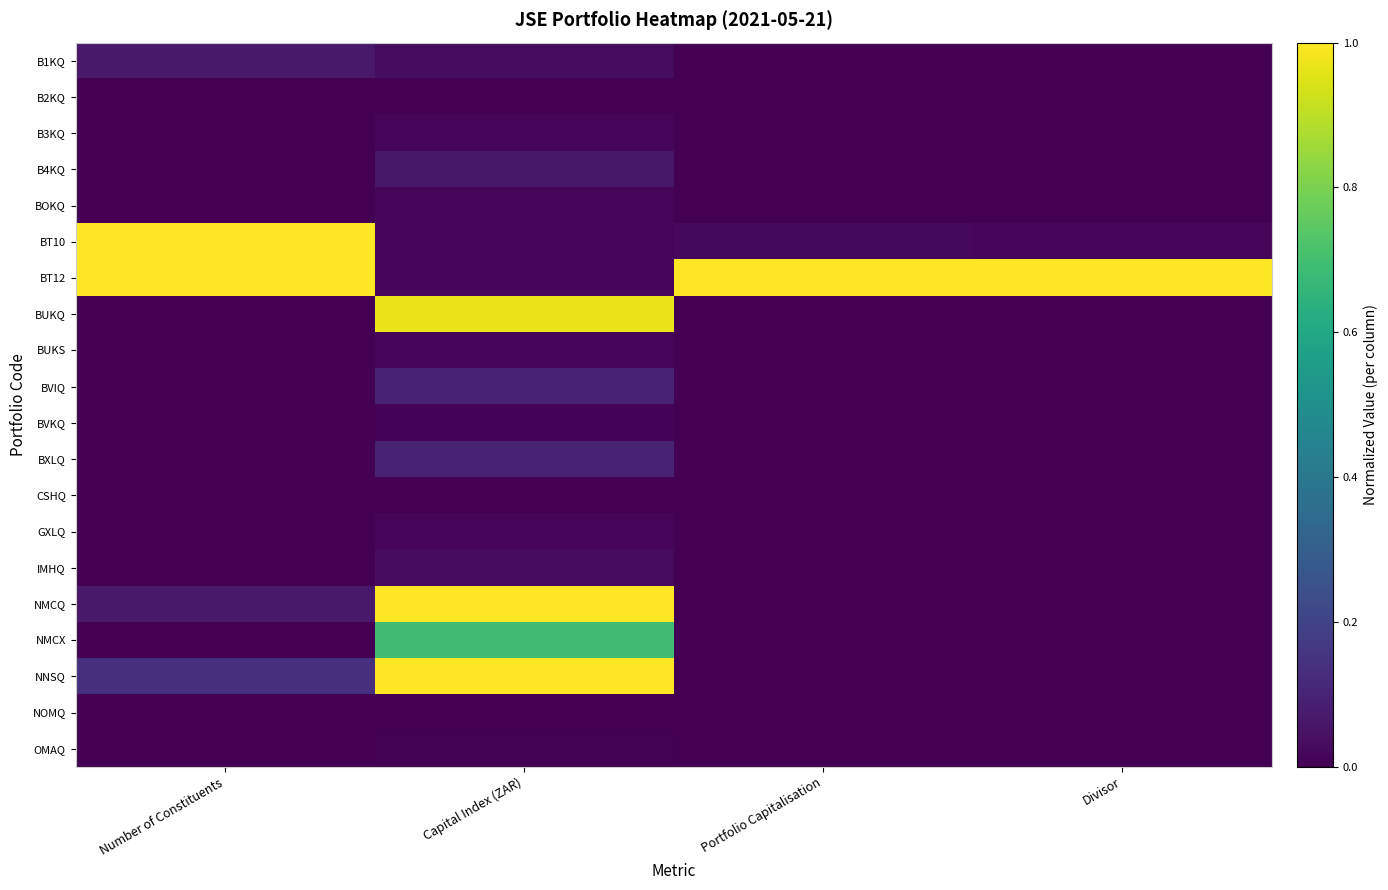

Reading right to left, transcribe all the data shown in this chart.

B1KQ: Divisor=0.0	Portfolio Capitalisation=0.0	Capital Index (ZAR)=0.0	Number of Constituents=0.1
B2KQ: Divisor=0.0	Portfolio Capitalisation=0.0	Capital Index (ZAR)=0.0	Number of Constituents=0.0
B3KQ: Divisor=0.0	Portfolio Capitalisation=0.0	Capital Index (ZAR)=0.0	Number of Constituents=0.0
B4KQ: Divisor=0.0	Portfolio Capitalisation=0.0	Capital Index (ZAR)=0.1	Number of Constituents=0.0
BOKQ: Divisor=0.0	Portfolio Capitalisation=0.0	Capital Index (ZAR)=0.0	Number of Constituents=0.0
BT10: Divisor=0.0	Portfolio Capitalisation=0.0	Capital Index (ZAR)=0.0	Number of Constituents=1.0
BT12: Divisor=1.0	Portfolio Capitalisation=1.0	Capital Index (ZAR)=0.0	Number of Constituents=1.0
BUKQ: Divisor=0.0	Portfolio Capitalisation=0.0	Capital Index (ZAR)=1.0	Number of Constituents=0.0
BUKS: Divisor=0.0	Portfolio Capitalisation=0.0	Capital Index (ZAR)=0.0	Number of Constituents=0.0
BVIQ: Divisor=0.0	Portfolio Capitalisation=0.0	Capital Index (ZAR)=0.1	Number of Constituents=0.0
BVKQ: Divisor=0.0	Portfolio Capitalisation=0.0	Capital Index (ZAR)=0.0	Number of Constituents=0.0
BXLQ: Divisor=0.0	Portfolio Capitalisation=0.0	Capital Index (ZAR)=0.1	Number of Constituents=0.0
CSHQ: Divisor=0.0	Portfolio Capitalisation=0.0	Capital Index (ZAR)=0.0	Number of Constituents=0.0
GXLQ: Divisor=0.0	Portfolio Capitalisation=0.0	Capital Index (ZAR)=0.0	Number of Constituents=0.0
IMHQ: Divisor=0.0	Portfolio Capitalisation=0.0	Capital Index (ZAR)=0.0	Number of Constituents=0.0
NMCQ: Divisor=0.0	Portfolio Capitalisation=0.0	Capital Index (ZAR)=1.0	Number of Constituents=0.1
NMCX: Divisor=0.0	Portfolio Capitalisation=0.0	Capital Index (ZAR)=0.7	Number of Constituents=0.0
NNSQ: Divisor=0.0	Portfolio Capitalisation=0.0	Capital Index (ZAR)=1.0	Number of Constituents=0.1
NOMQ: Divisor=0.0	Portfolio Capitalisation=0.0	Capital Index (ZAR)=0.0	Number of Constituents=0.0
OMAQ: Divisor=0.0	Portfolio Capitalisation=0.0	Capital Index (ZAR)=0.0	Number of Constituents=0.0